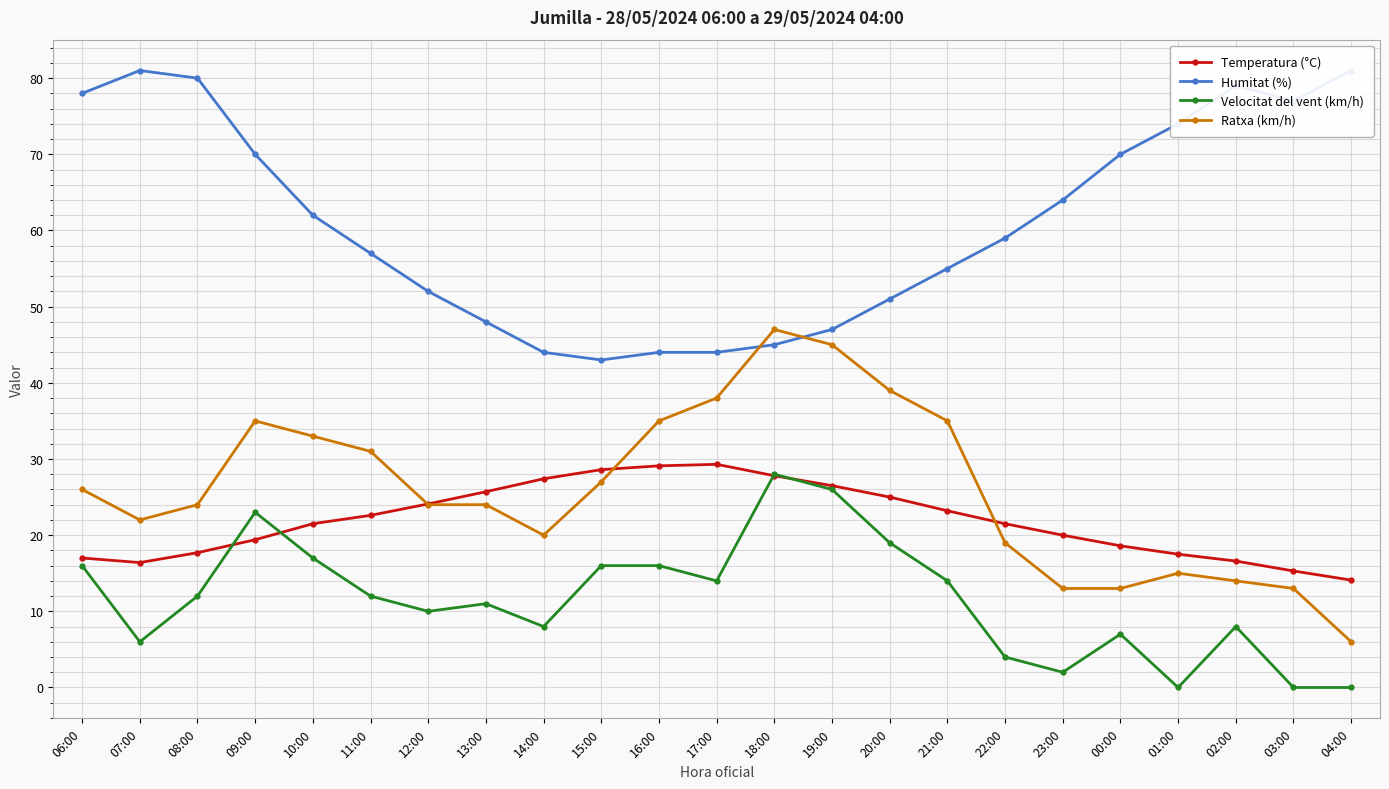

Reading left to right, transcribe all the data shown in this chart.

Temperatura (°C): 17.0	16.4	17.7	19.4	21.5	22.6	24.1	25.7	27.4	28.6	29.1	29.3	27.8	26.5	25.0	23.2	21.5	20.0	18.6	17.5	16.6	15.3	14.1
Humitat (%): 78.0	81.0	80.0	70.0	62.0	57.0	52.0	48.0	44.0	43.0	44.0	44.0	45.0	47.0	51.0	55.0	59.0	64.0	70.0	74.0	79.0	77.0	81.0
Velocitat del vent (km/h): 16.0	6.0	12.0	23.0	17.0	12.0	10.0	11.0	8.0	16.0	16.0	14.0	28.0	26.0	19.0	14.0	4.0	2.0	7.0	0.0	8.0	0.0	0.0
Ratxa (km/h): 26.0	22.0	24.0	35.0	33.0	31.0	24.0	24.0	20.0	27.0	35.0	38.0	47.0	45.0	39.0	35.0	19.0	13.0	13.0	15.0	14.0	13.0	6.0